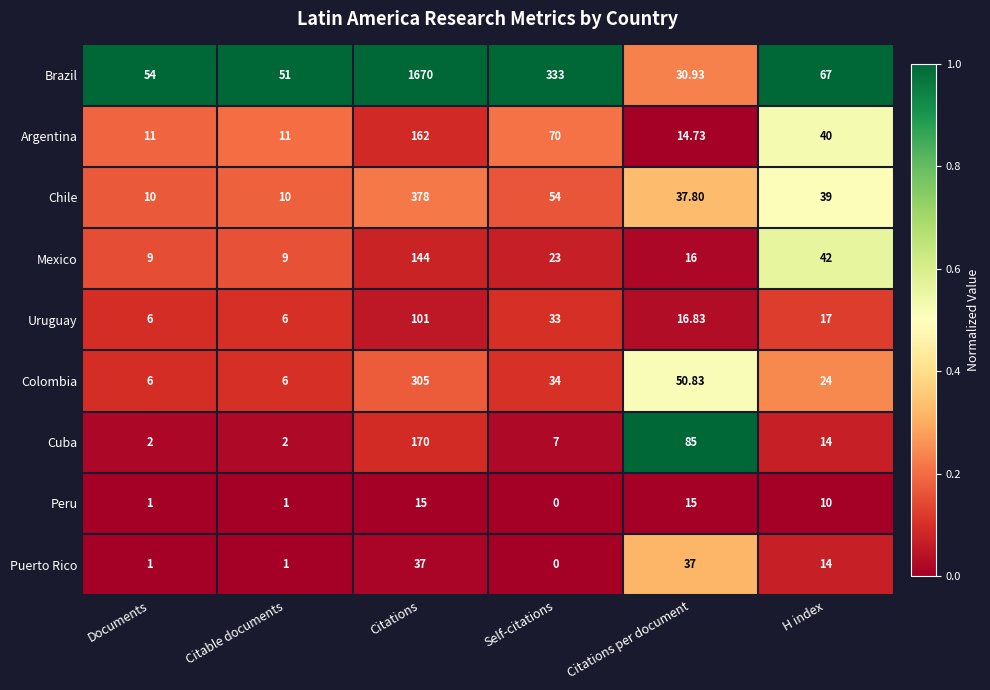

Which series has the largest total across all categories?

Brazil